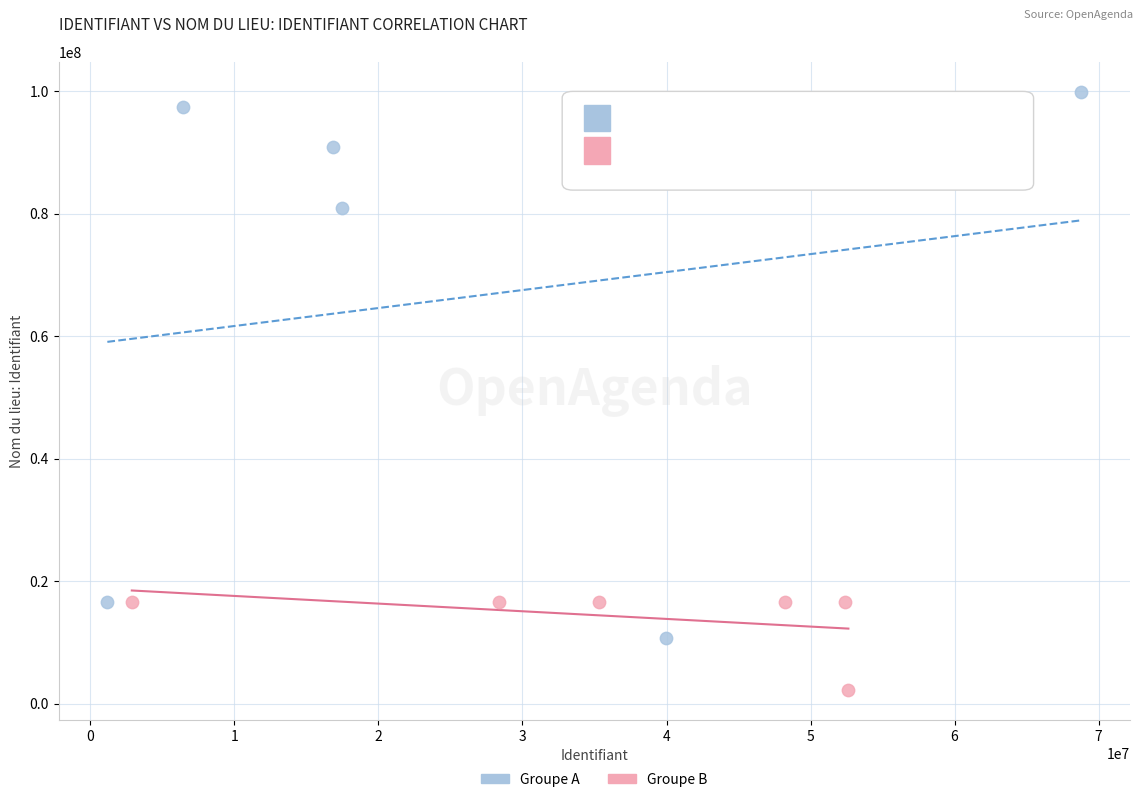

Which series reaches the minimum Y coordinate?

Groupe B